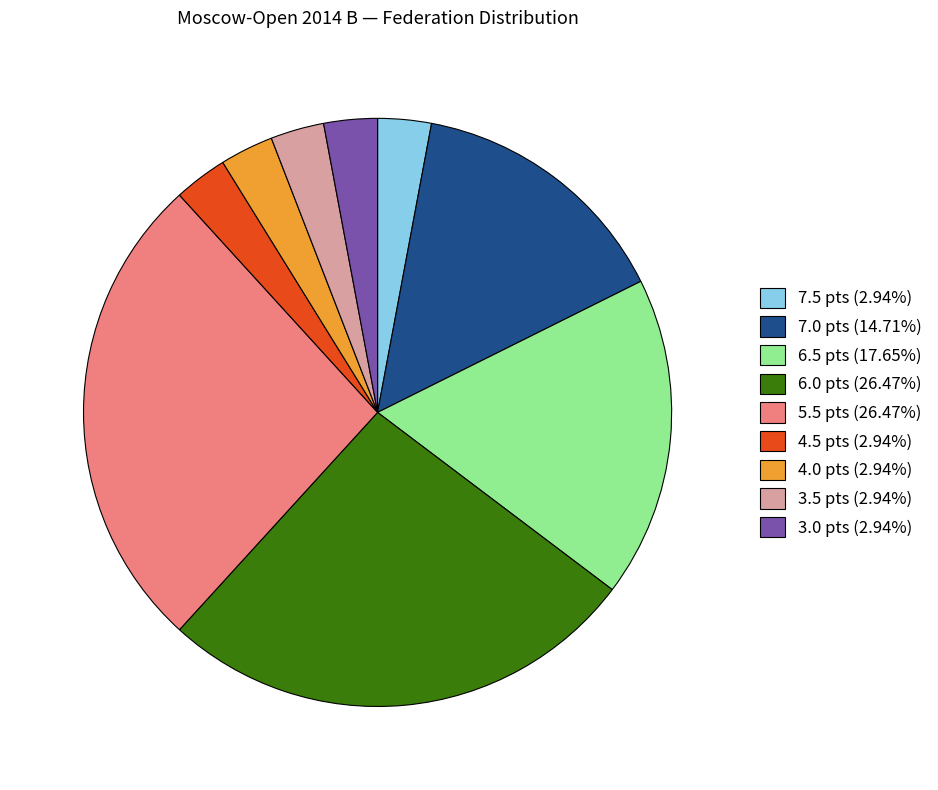

Does 5.5 pts (26.47%) represent more than half of the total?

No